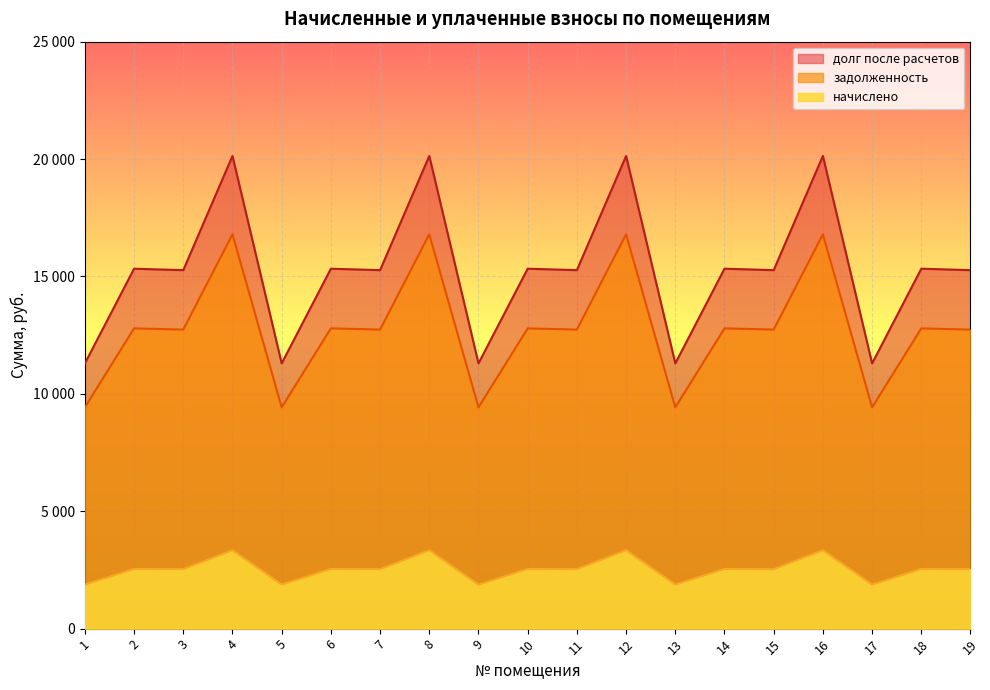

What is the total value across all series at 12?

40264.2